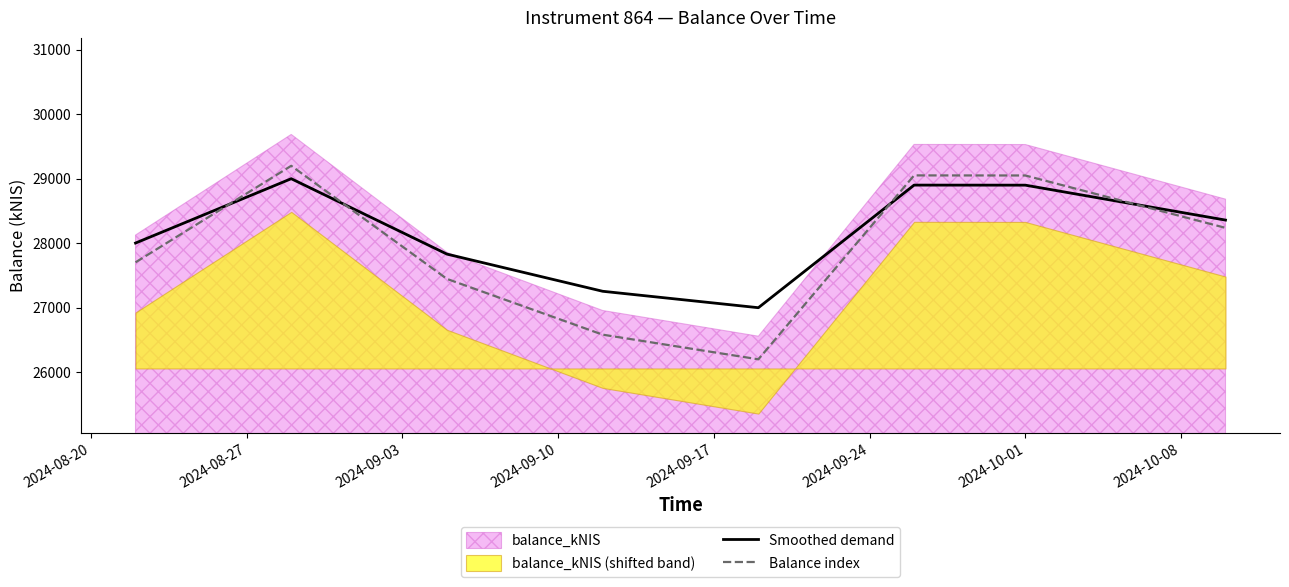

What is the lowest value of the Smoothed demand series?

27000.0